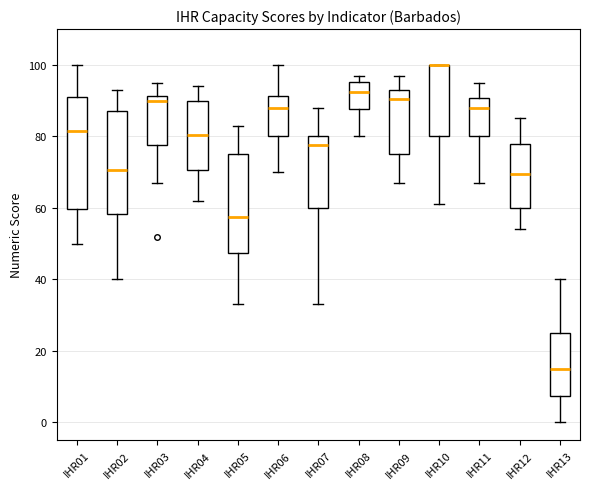

Comparing the boxes themselves (not the whiskers), which one is the tallest?

IHR01